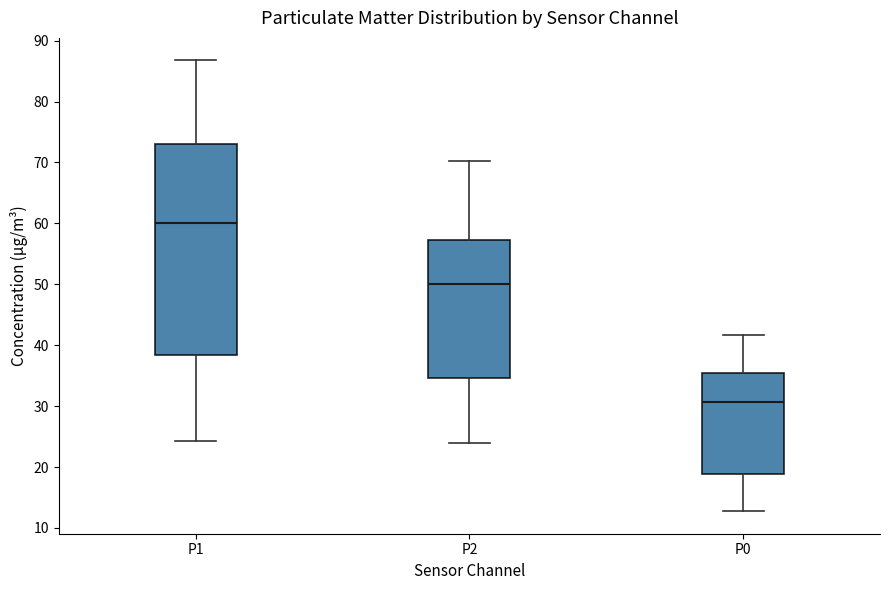

Reading left to right, read every box against the y-axis: the position of its median line, the range the box covers, and the ends of its whiskers. The values are not printed on the chart, so give them approximately, as read against the axis.

P1: median 60, box 38 to 73, whiskers 24 to 87
P2: median 50, box 35 to 57, whiskers 24 to 70
P0: median 31, box 19 to 36, whiskers 13 to 42